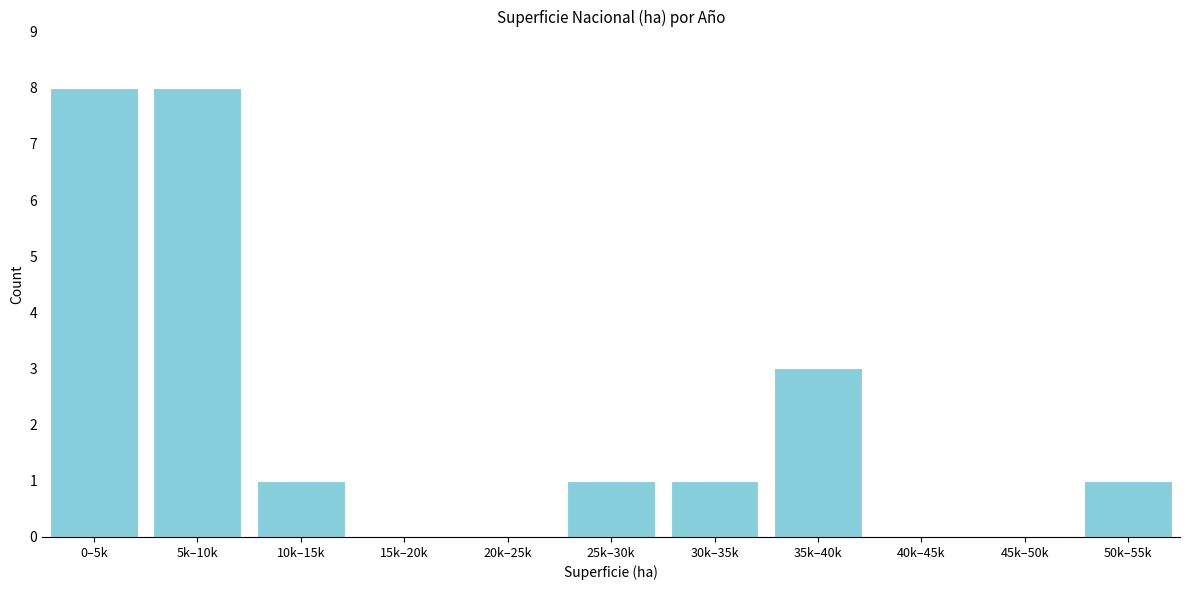

Reading left to right, list all the values displayed in this chart.

0–5k=8	5k–10k=8	10k–15k=1	15k–20k=0	20k–25k=0	25k–30k=1	30k–35k=1	35k–40k=3	40k–45k=0	45k–50k=0	50k–55k=1